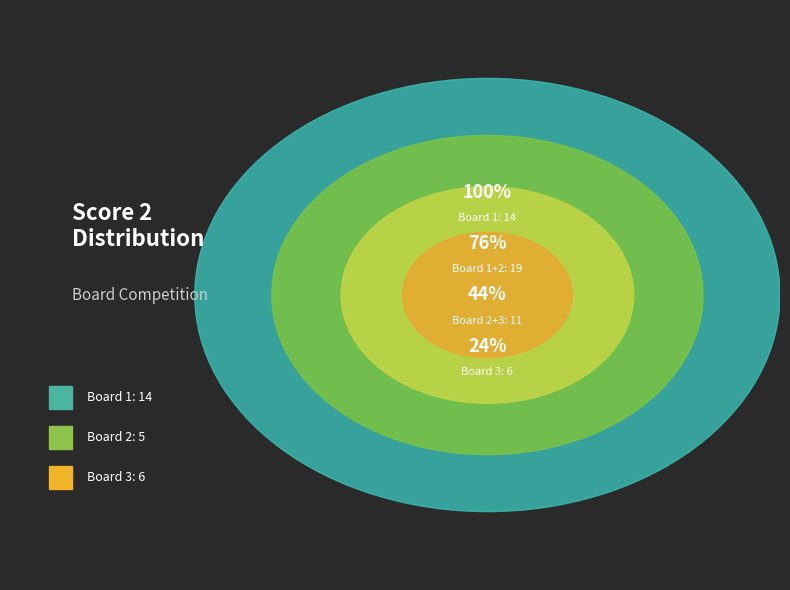

Between Board 2 and Board 3, which is larger?

Board 3